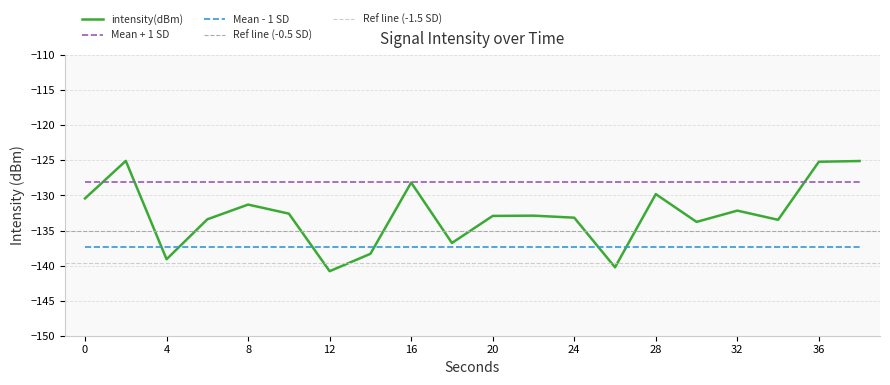

Count the number of data series in this chart.

1